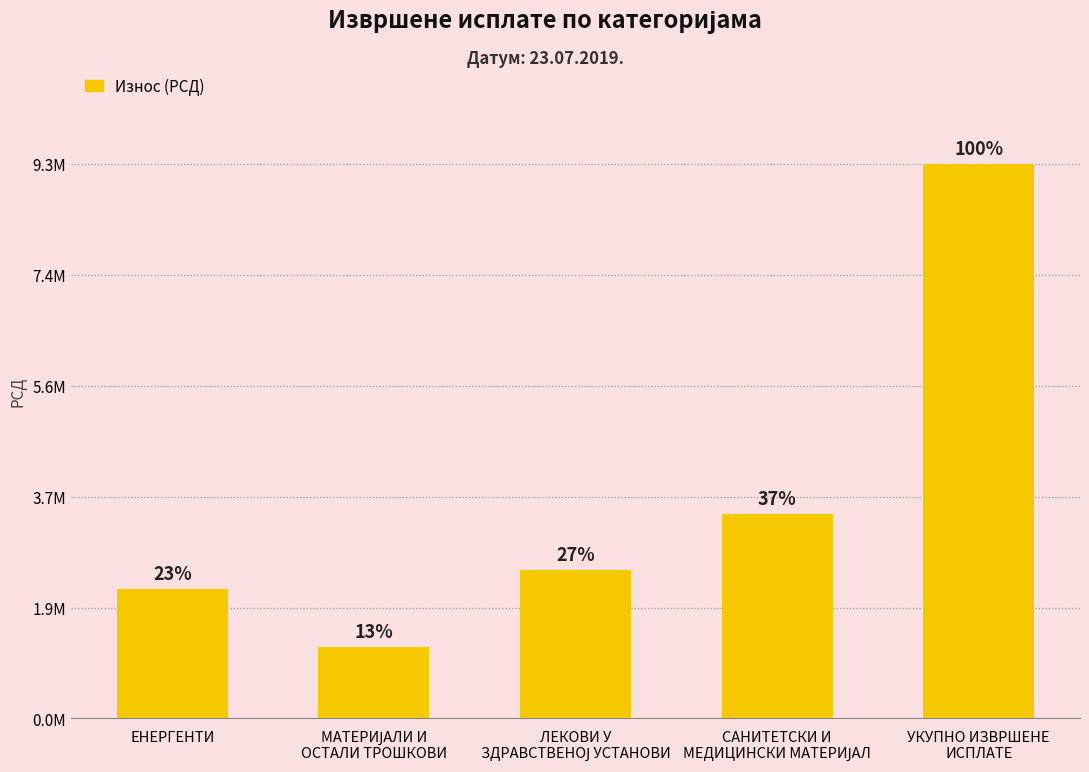

What is the change in value from ЕНЕРГЕНТИ to САНИТЕТСКИ И
МЕДИЦИНСКИ МАТЕРИЈАЛ?

+1246536.8